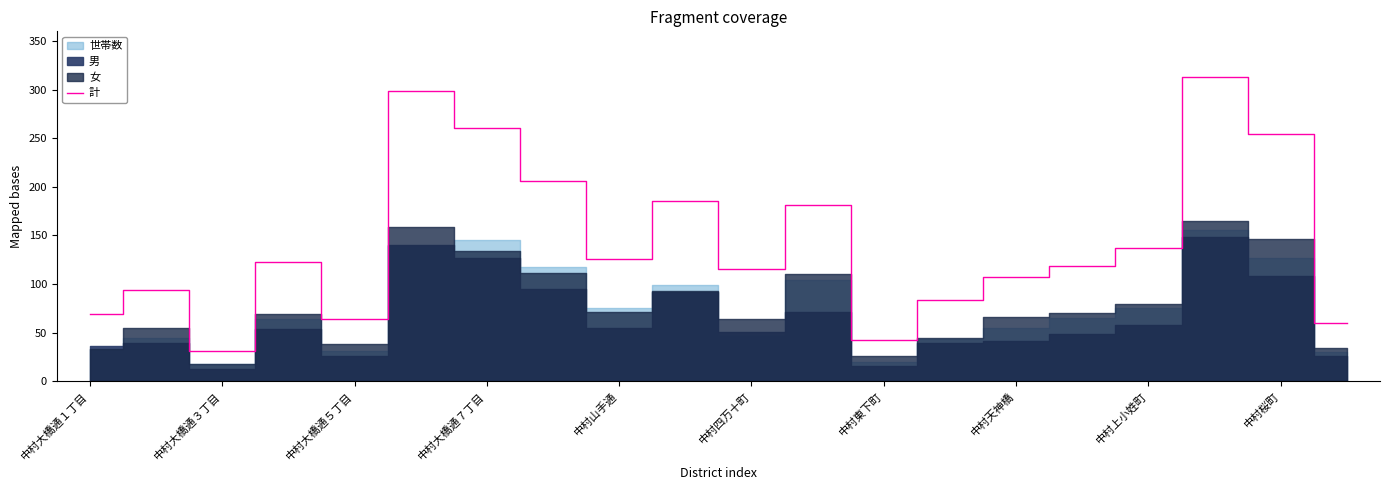

What is the label of the 12th point from the left?

11